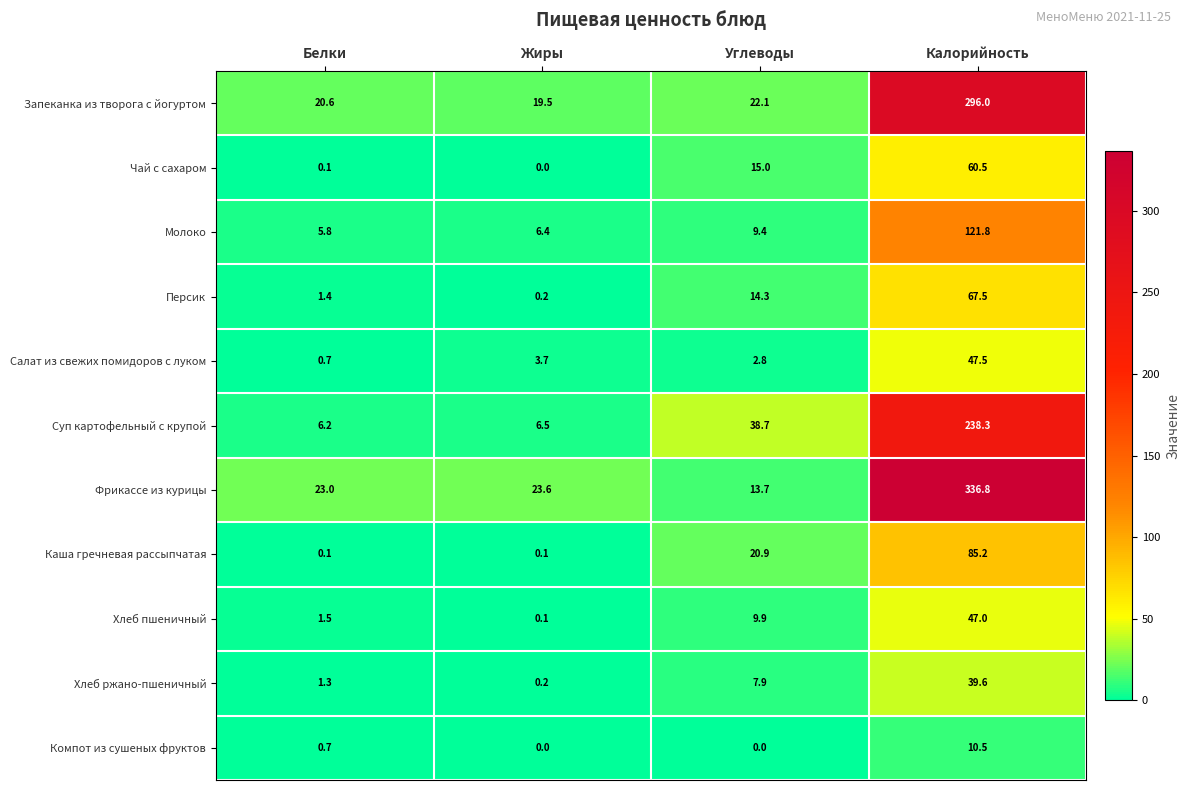

What is the spread (max minus min) of values at Углеводы?

38.7